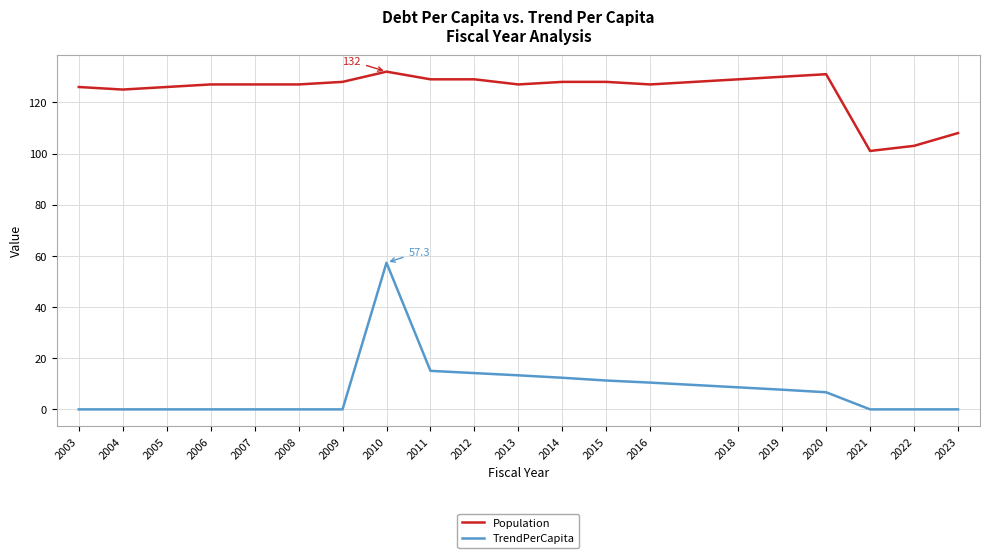

List the series in order of their overall mean, lowest first.

TrendPerCapita, Population